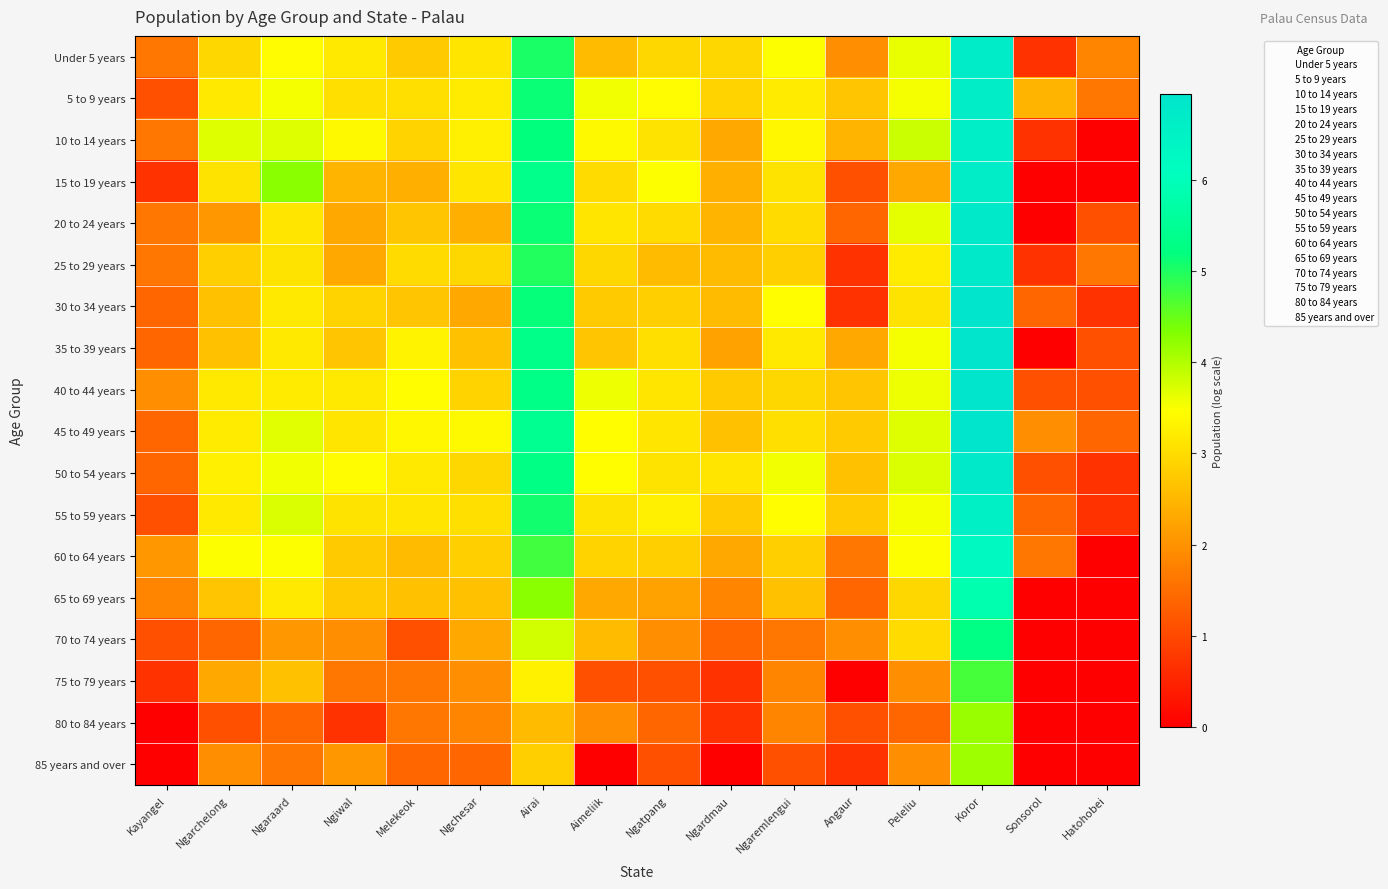

What is the maximum value shown in the chart?

6.9